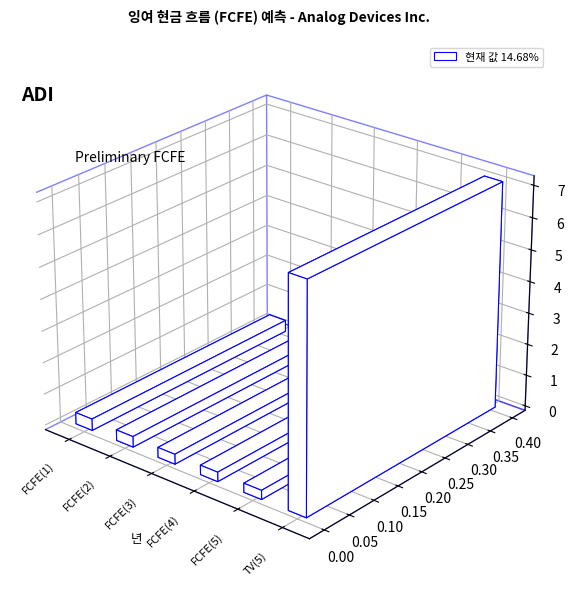

At which label is the value closest to 37144753?

FCFE(1)